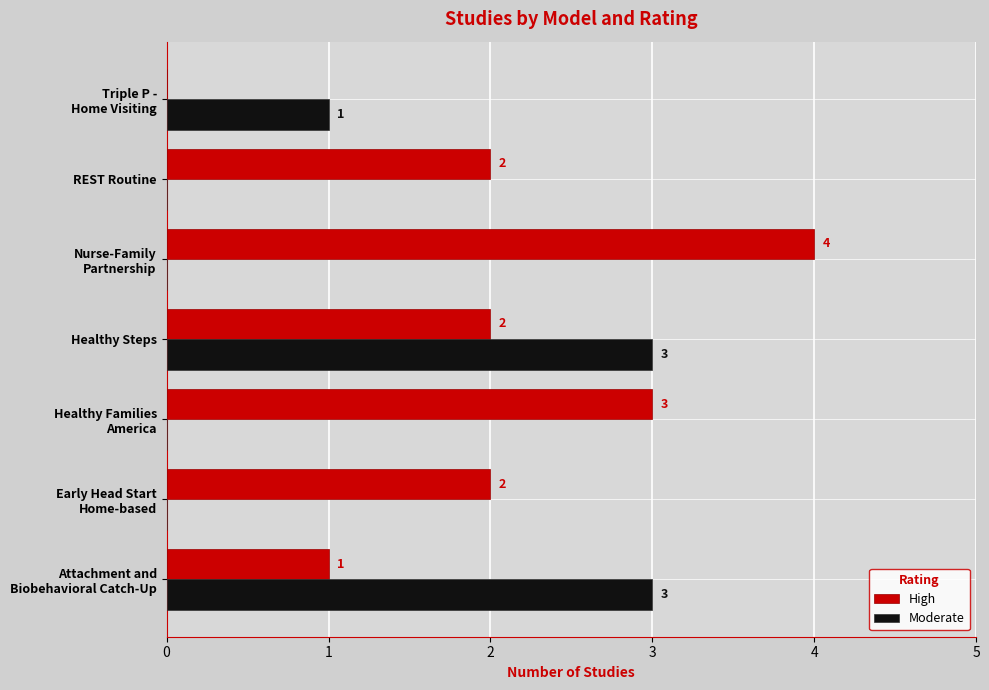

What is the maximum value for Moderate?

3